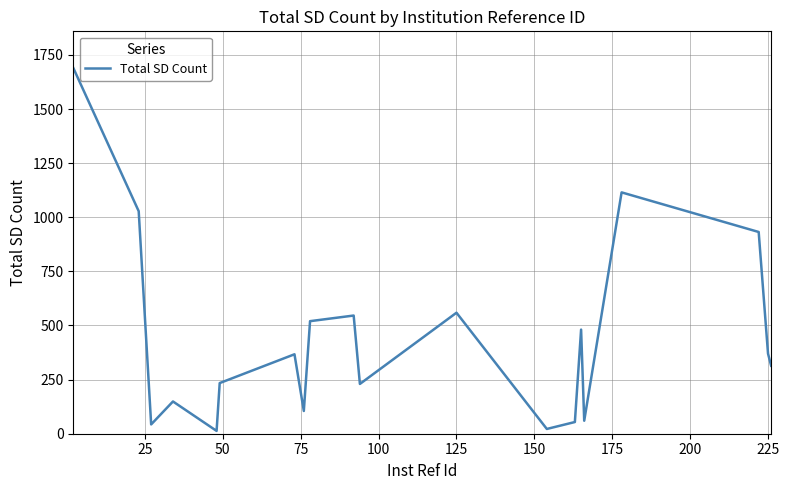

What is the greatest value displayed?

1690